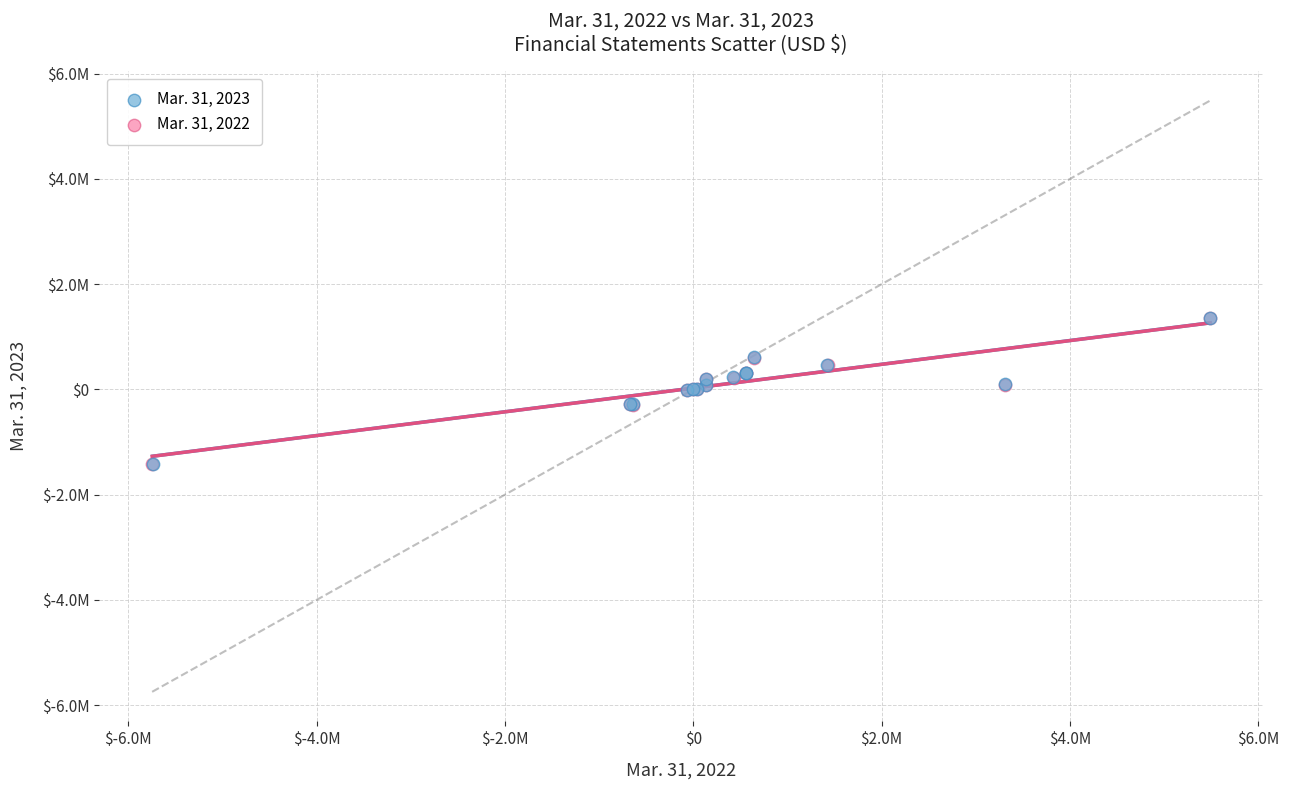

What are all the series names shown in the legend?

Mar. 31, 2023, Mar. 31, 2022